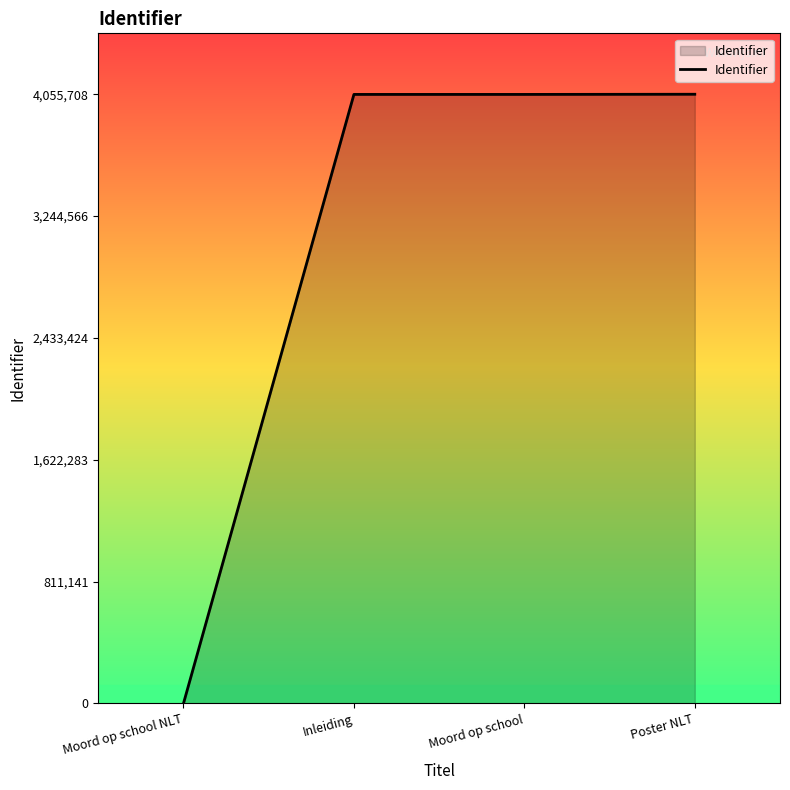

What is the maximum value shown in the chart?

4055708